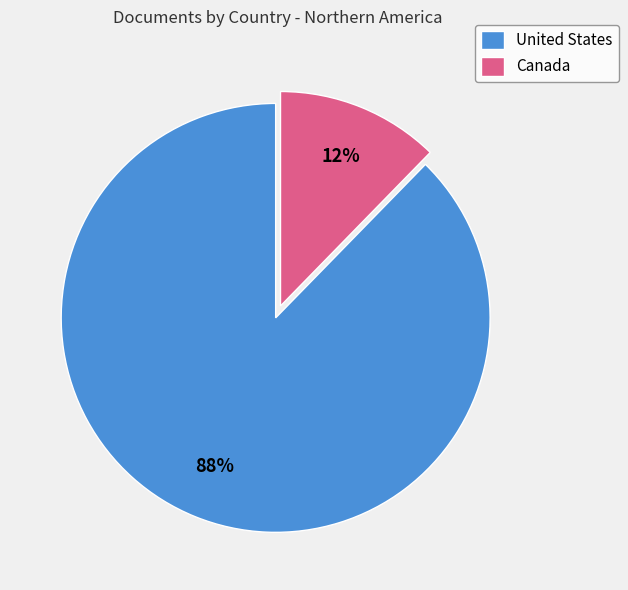

How many segments does this pie chart have?

2